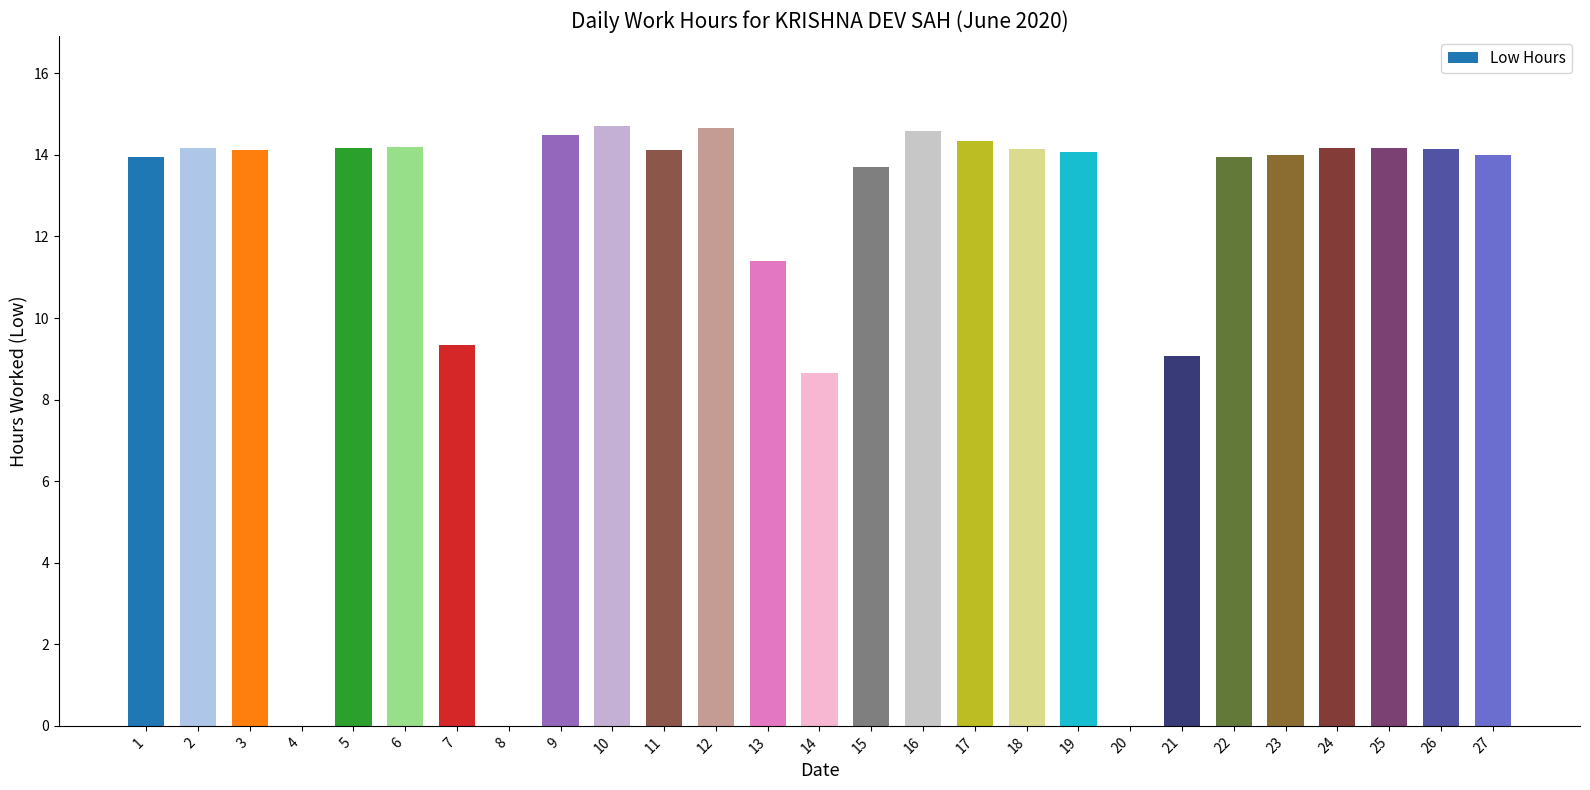

What is the change in value from 16 to 23?

-0.6